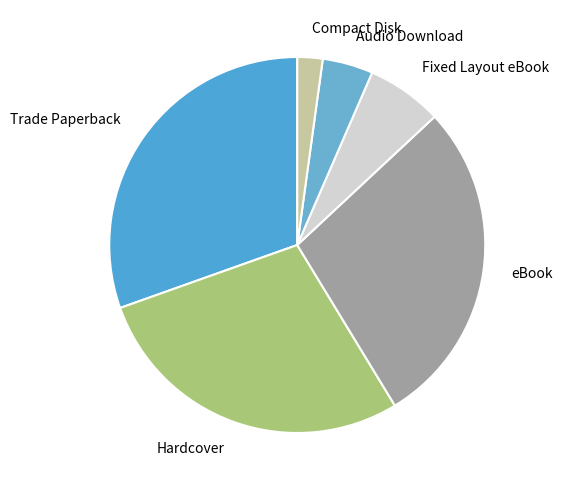

Which category has the biggest portion of the pie?

Trade Paperback